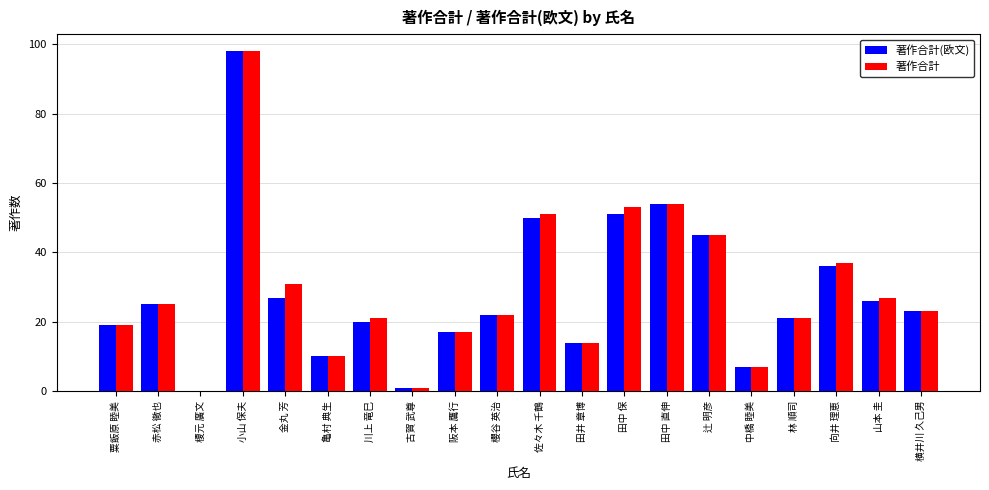

Reading right to left, list all the values displayed in this chart.

著作合計(欧文): 23	26	36	21	7	45	54	51	14	50	22	17	1	20	10	27	98	0	25	19
著作合計: 23	27	37	21	7	45	54	53	14	51	22	17	1	21	10	31	98	0	25	19